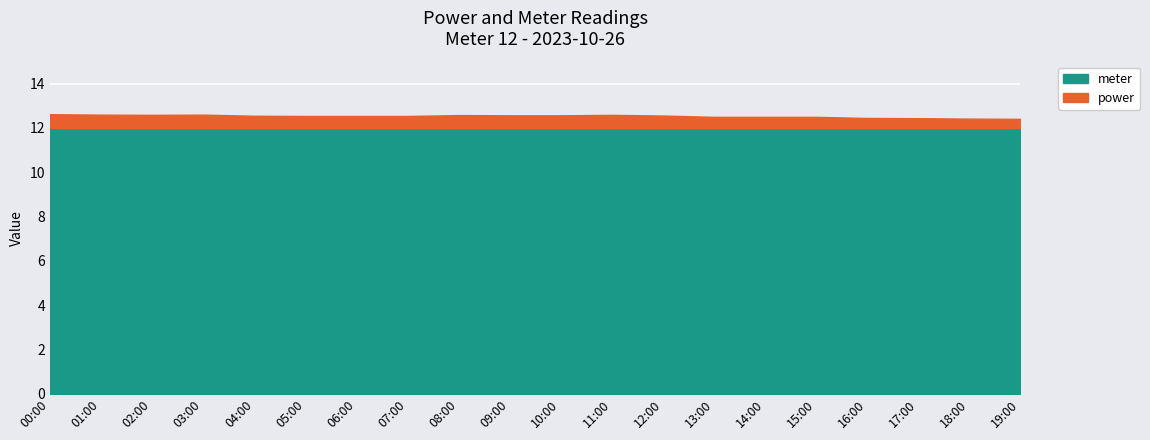

Count the number of categories in the chart.

20